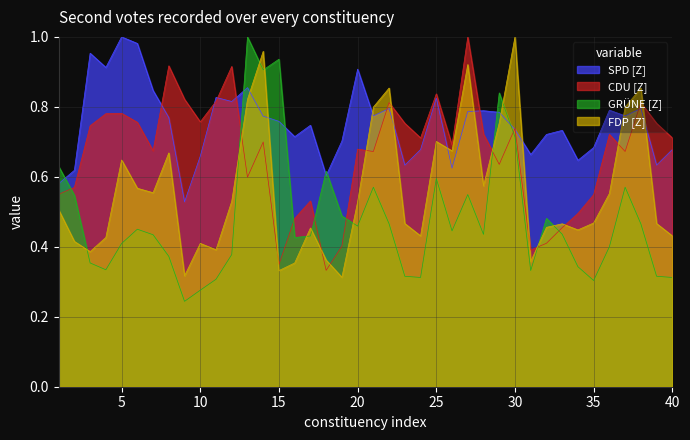

What is the smallest value displayed?

0.2